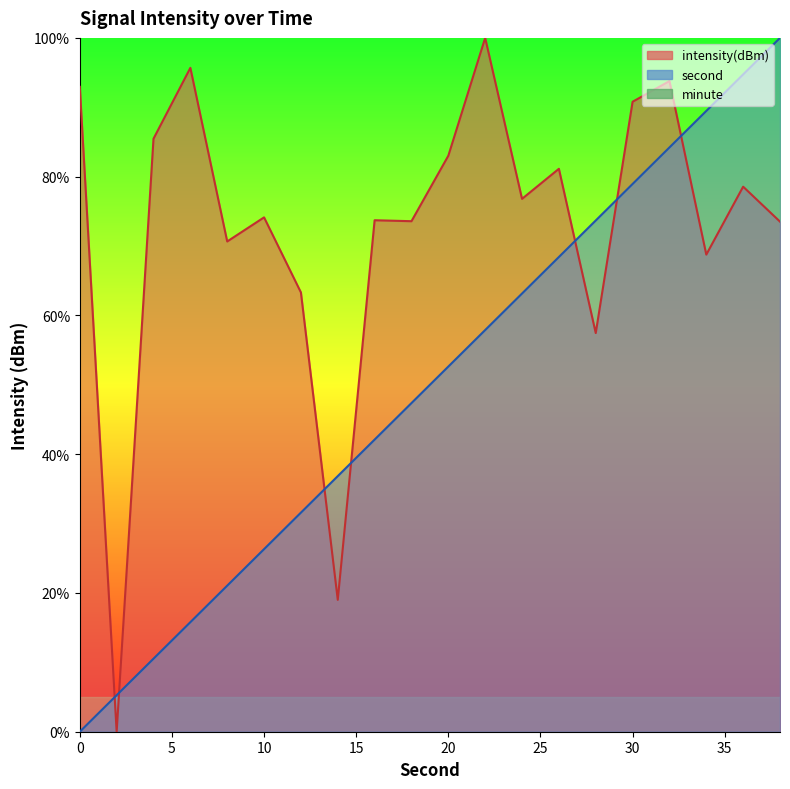

What is the sum of all second values?

1000.0